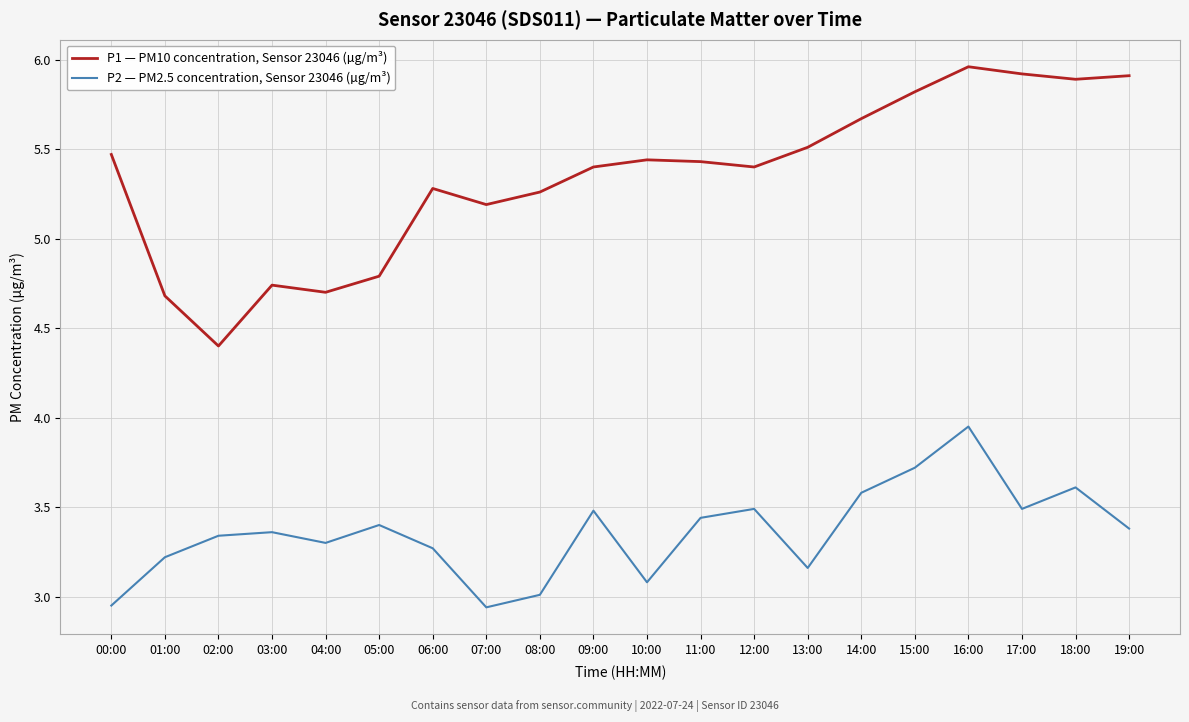

True or false: P2 — PM2.5 concentration, Sensor 23046 (µg/m³) and P1 — PM10 concentration, Sensor 23046 (µg/m³) cross at least once.

False